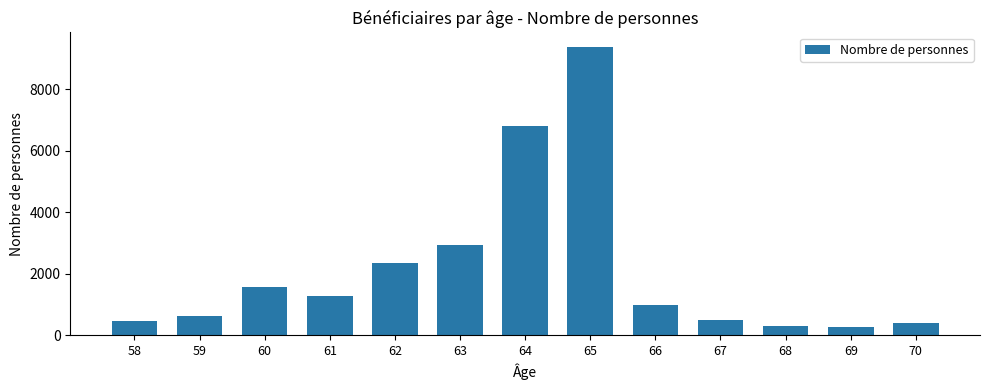

What is the change in value from 61 to 70?

-869